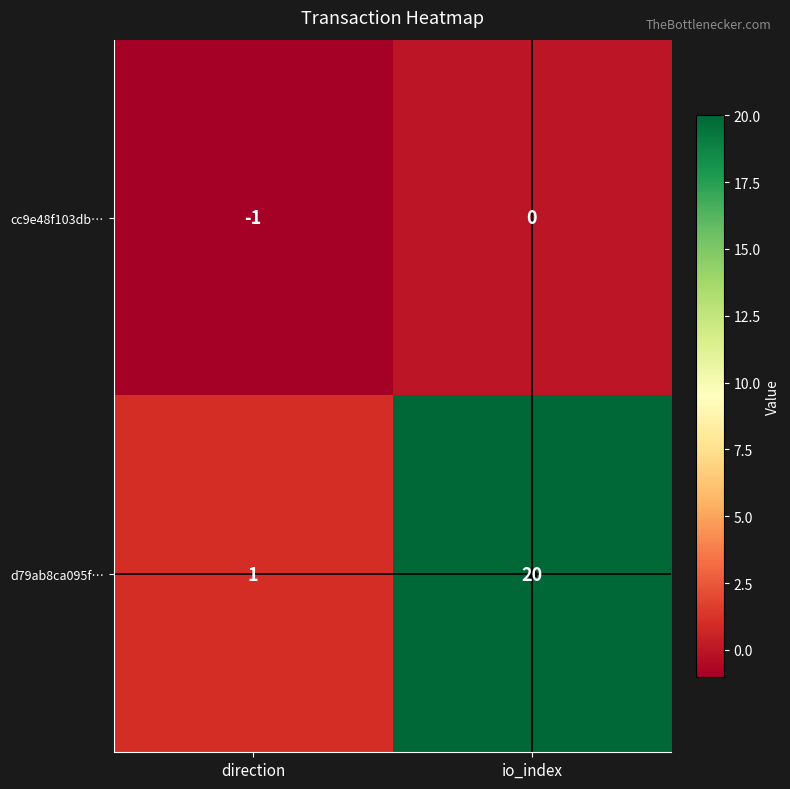

How many negative values does the cc9e48f103db… series have?

1